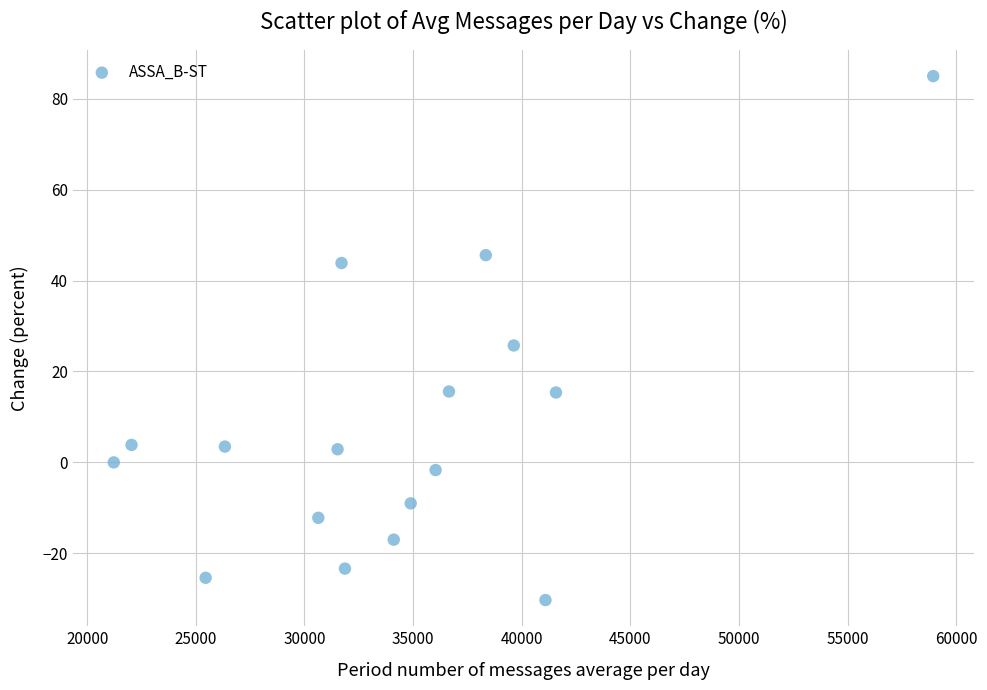

What Y value in the scatter plot is closest to 27?

25.7